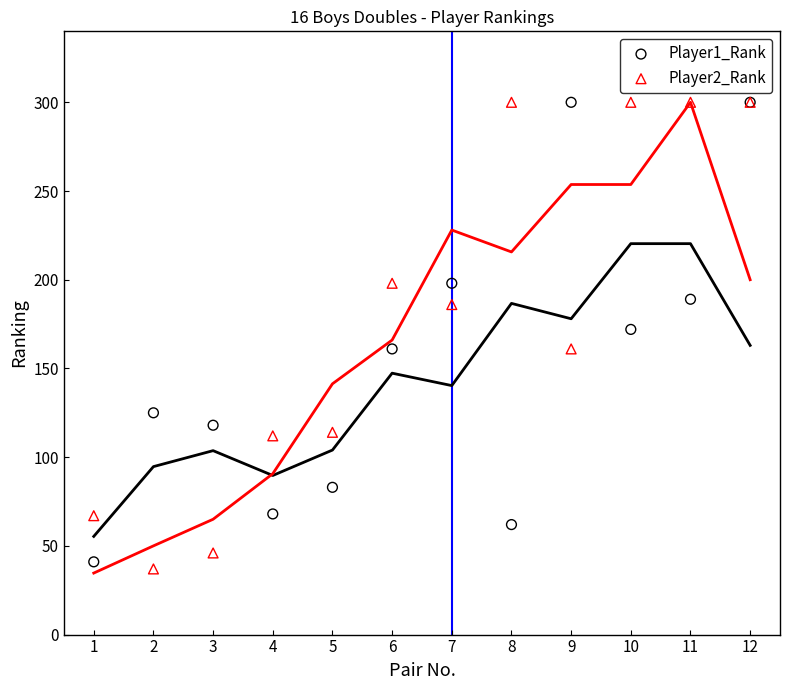

What are all the series names shown in the legend?

Player1_Rank, Player2_Rank